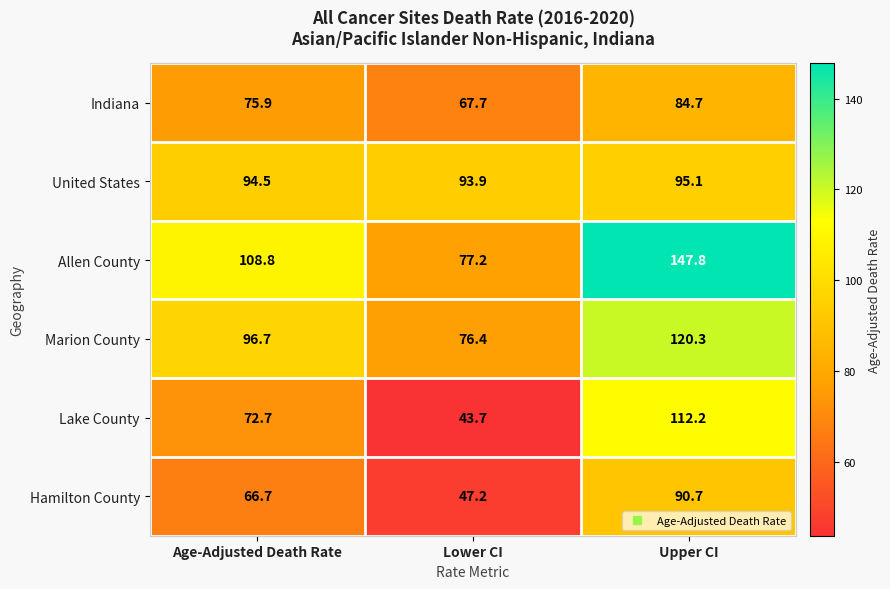

Reading left to right, extract all data points from this chart.

Indiana: 75.9	67.7	84.7
United States: 94.5	93.9	95.1
Allen County: 108.8	77.2	147.8
Marion County: 96.7	76.4	120.3
Lake County: 72.7	43.7	112.2
Hamilton County: 66.7	47.2	90.7